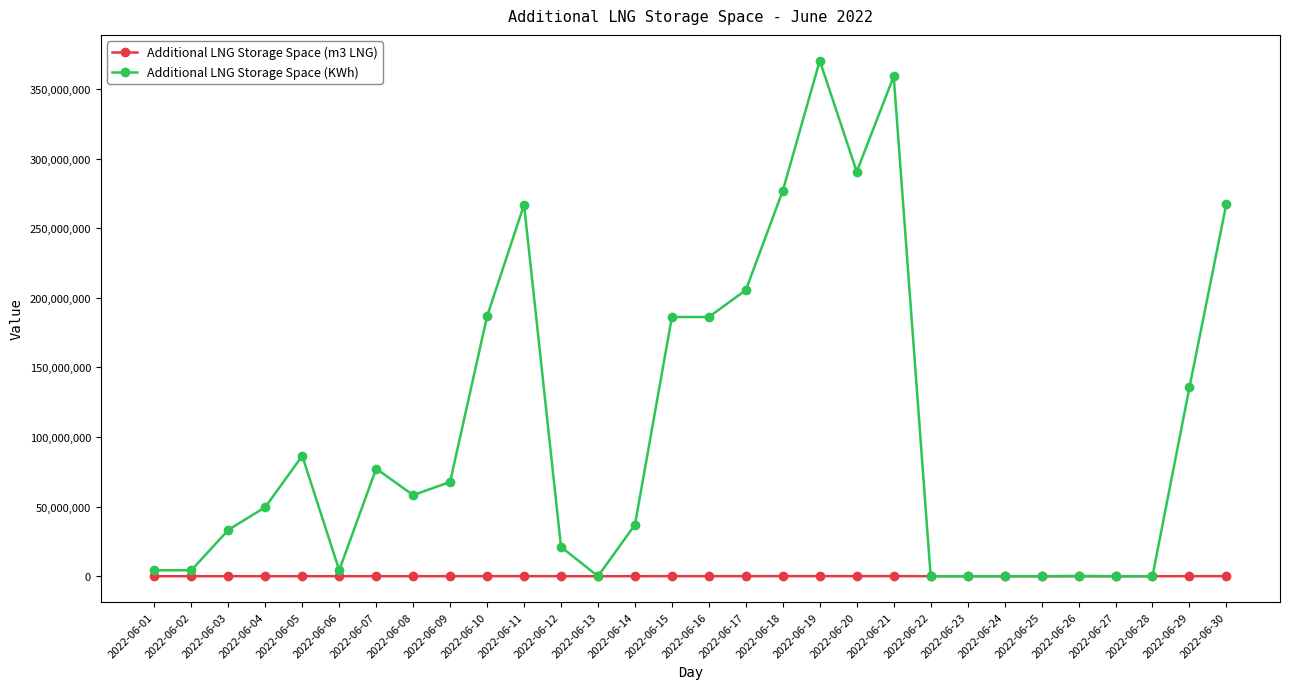

How many categories are shown in the chart?

30